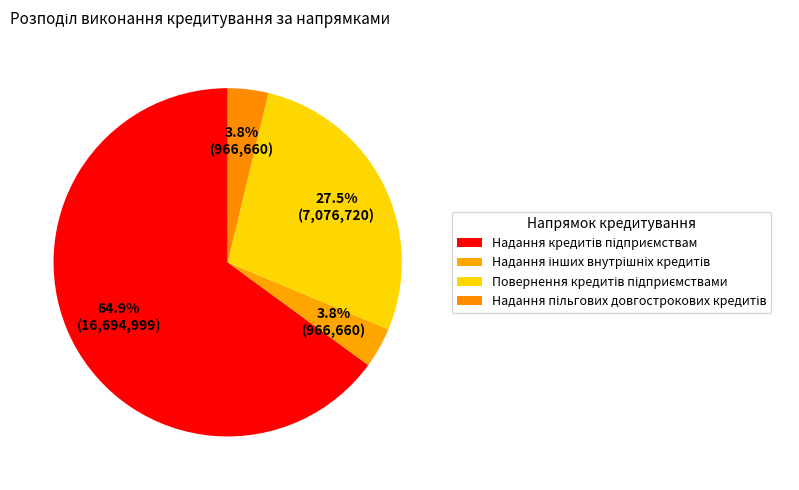

How many slices are in this pie chart?

4